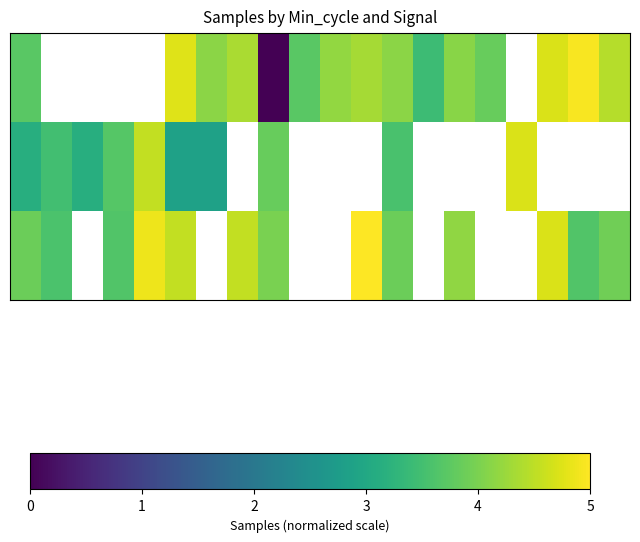

Between 0.4 and 15, which is larger?

15